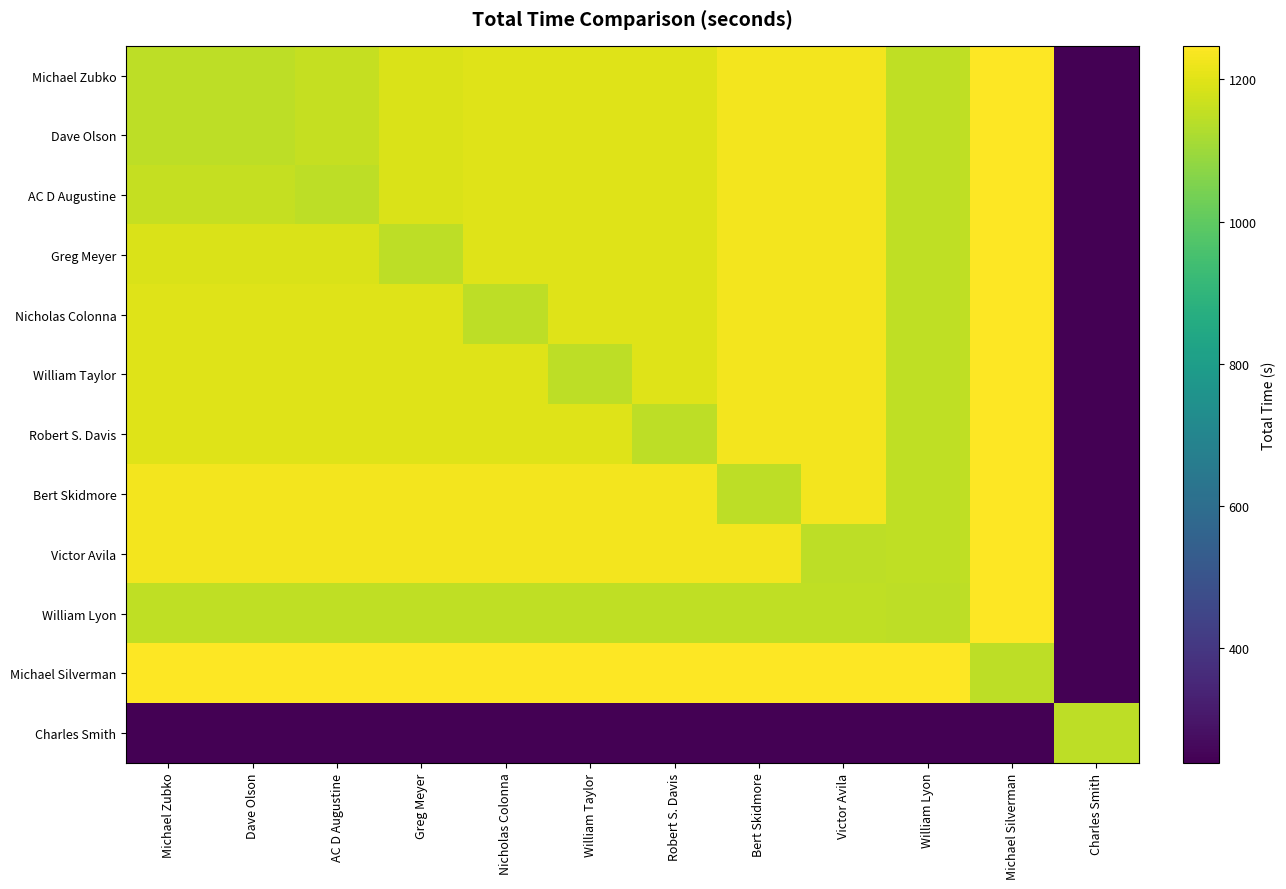

Rank the series at Bert Skidmore from lowest to highest value.

Charles Smith, Bert Skidmore, William Lyon, Michael Zubko, Dave Olson, AC D Augustine, Greg Meyer, Nicholas Colonna, William Taylor, Robert S. Davis, Victor Avila, Michael Silverman